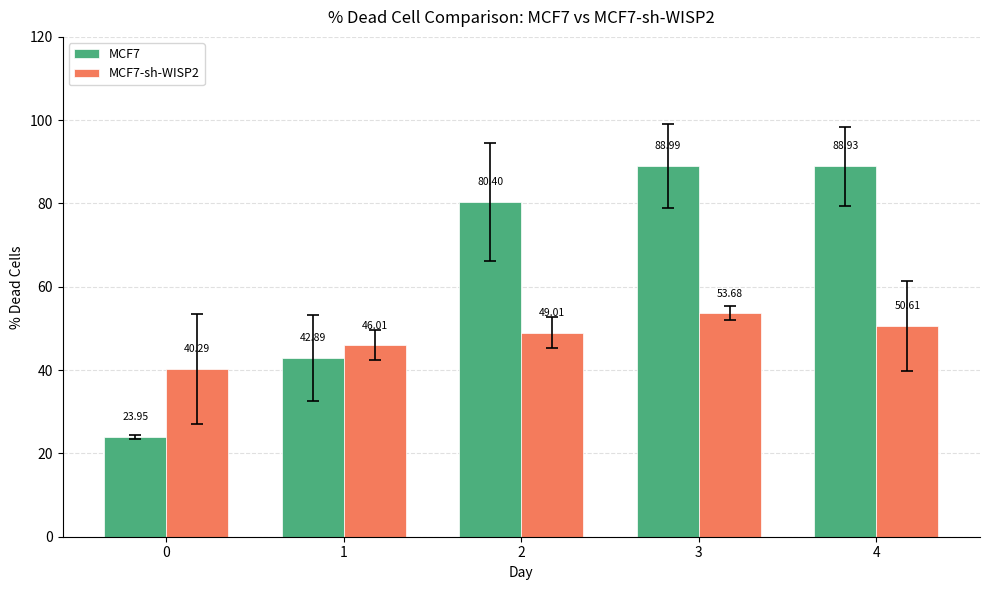

Is it true that MCF7 equals 128.3 at 4?

False